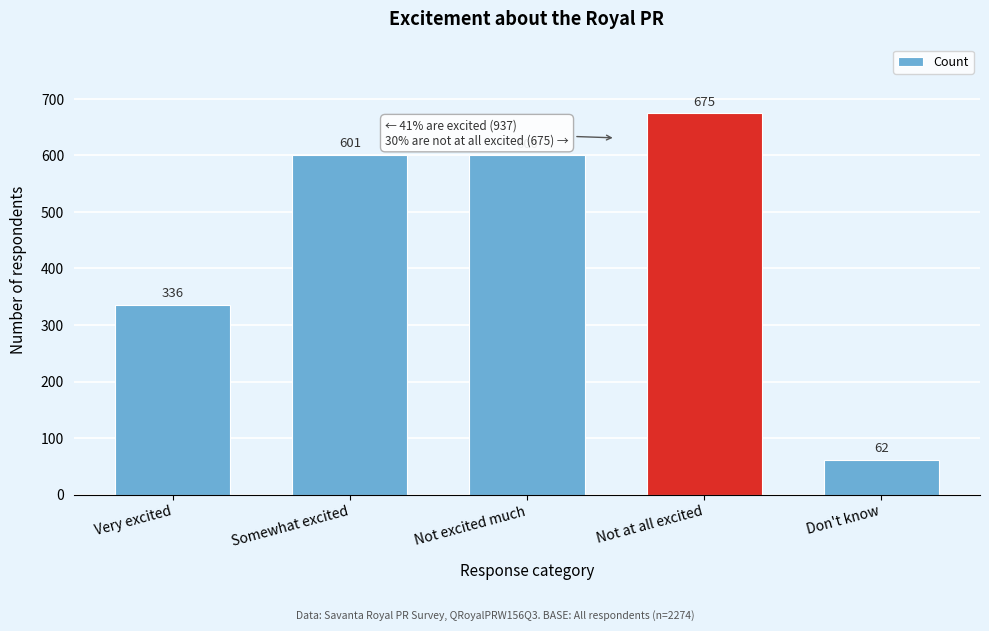

Reading right to left, list all the values displayed in this chart.

62	675	600	601	336